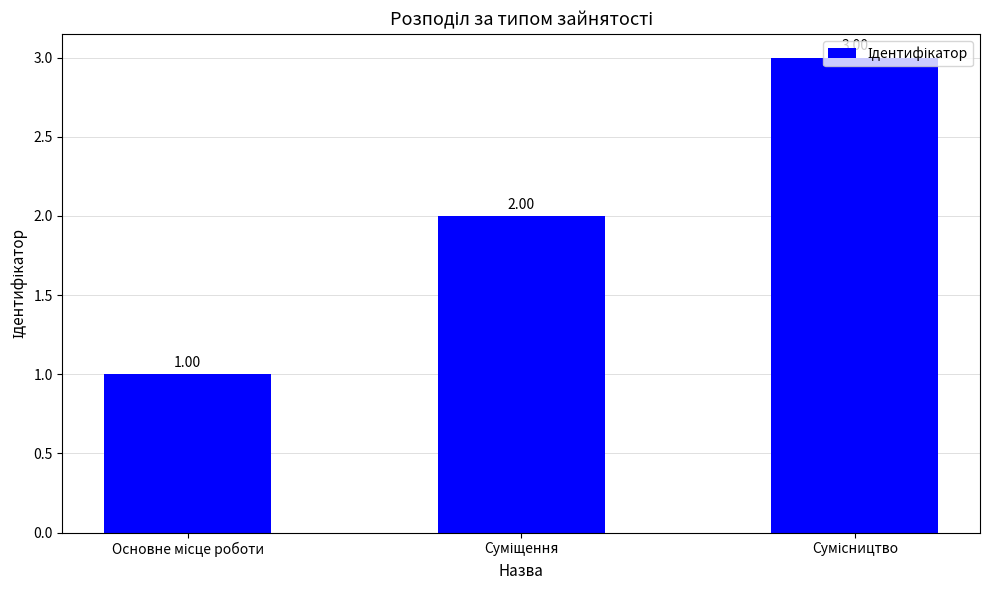

What is the sum of all values?

6